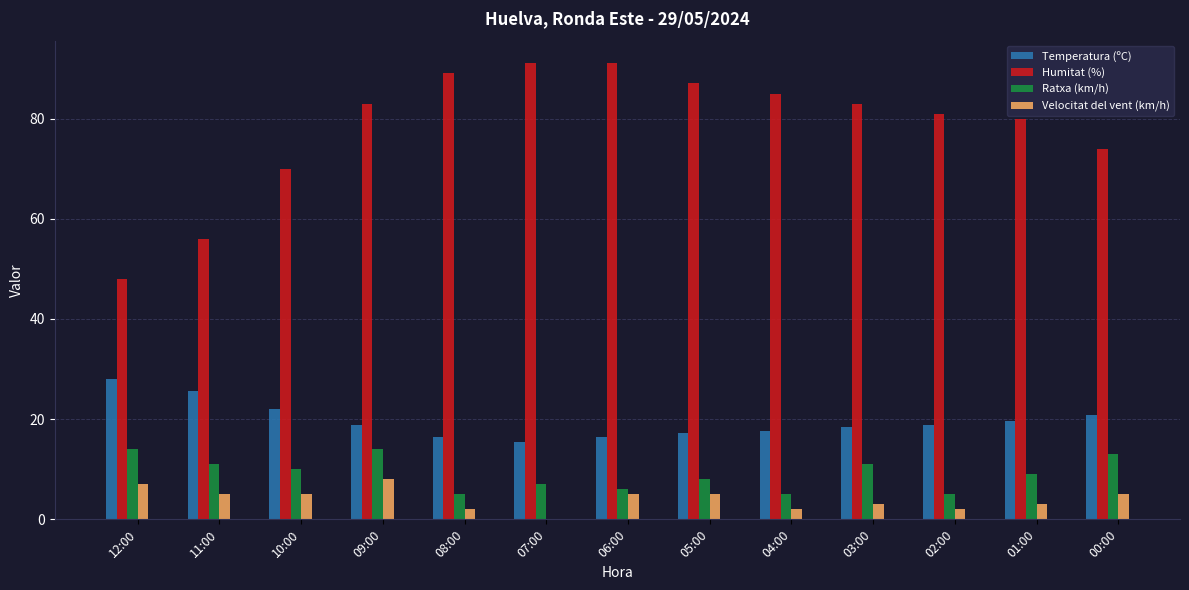

Which series has the largest total across all categories?

Humitat (%)